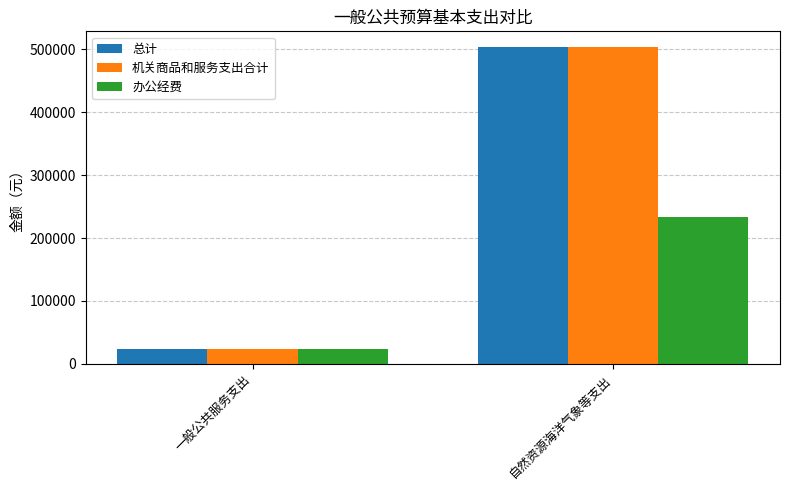

Reading left to right, transcribe all the data shown in this chart.

总计: 23223.8	503411.9
机关商品和服务支出合计: 23223.8	503411.9
办公经费: 23223.8	233411.9